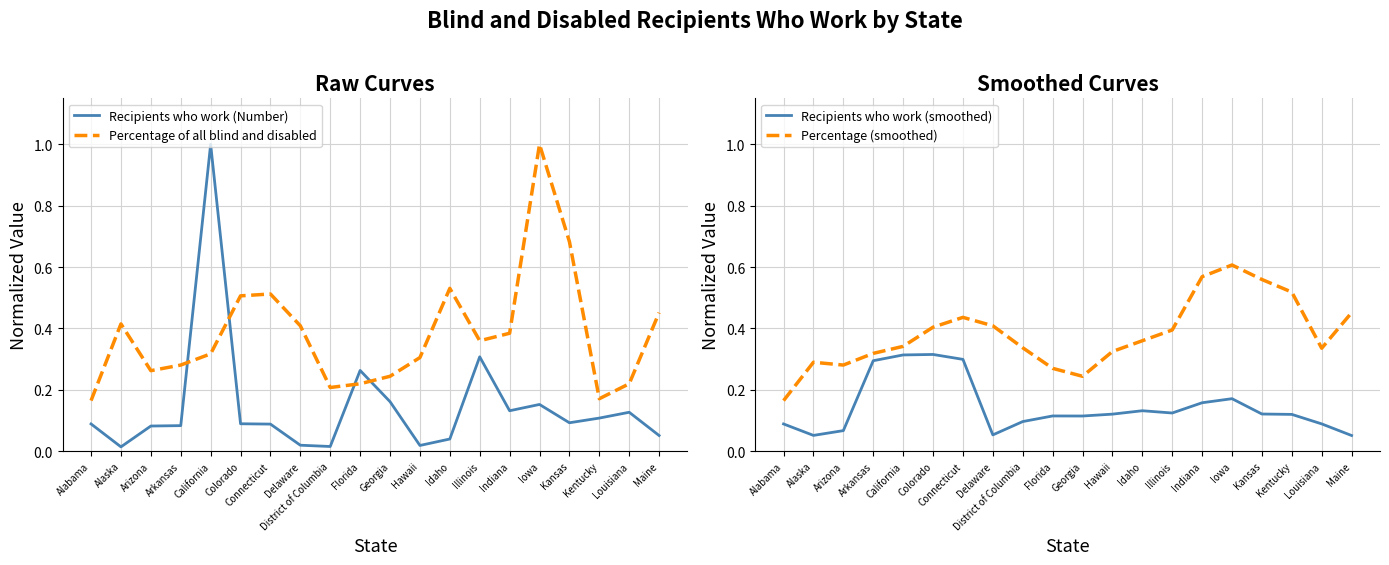

What are all the series names shown in the legend?

Recipients who work (Number), Percentage of all blind and disabled, Recipients who work (smoothed), Percentage (smoothed)